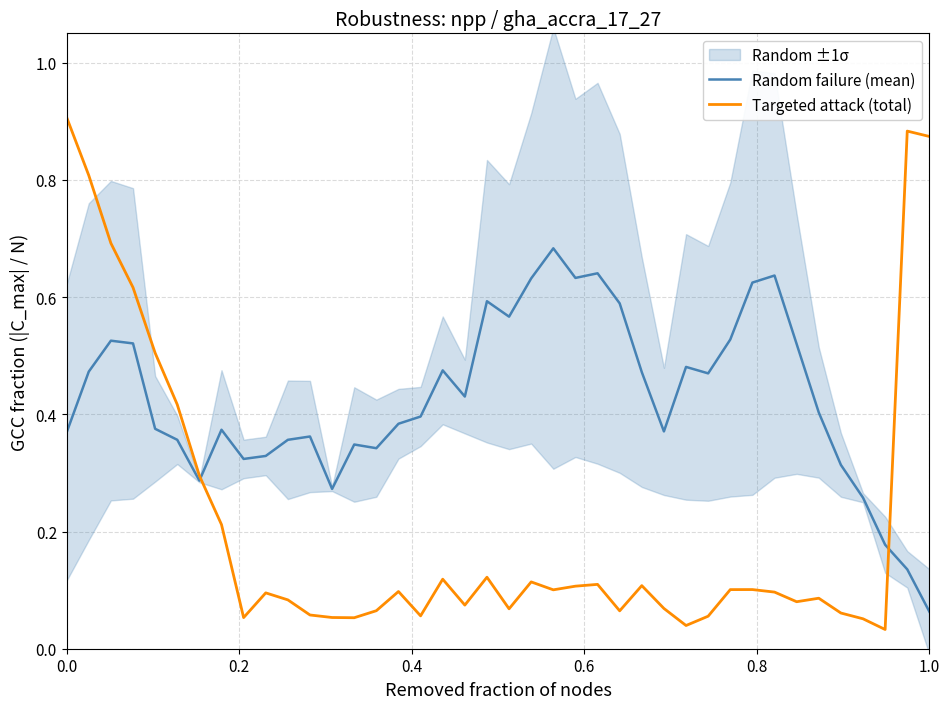

Count the number of categories in the chart.

40